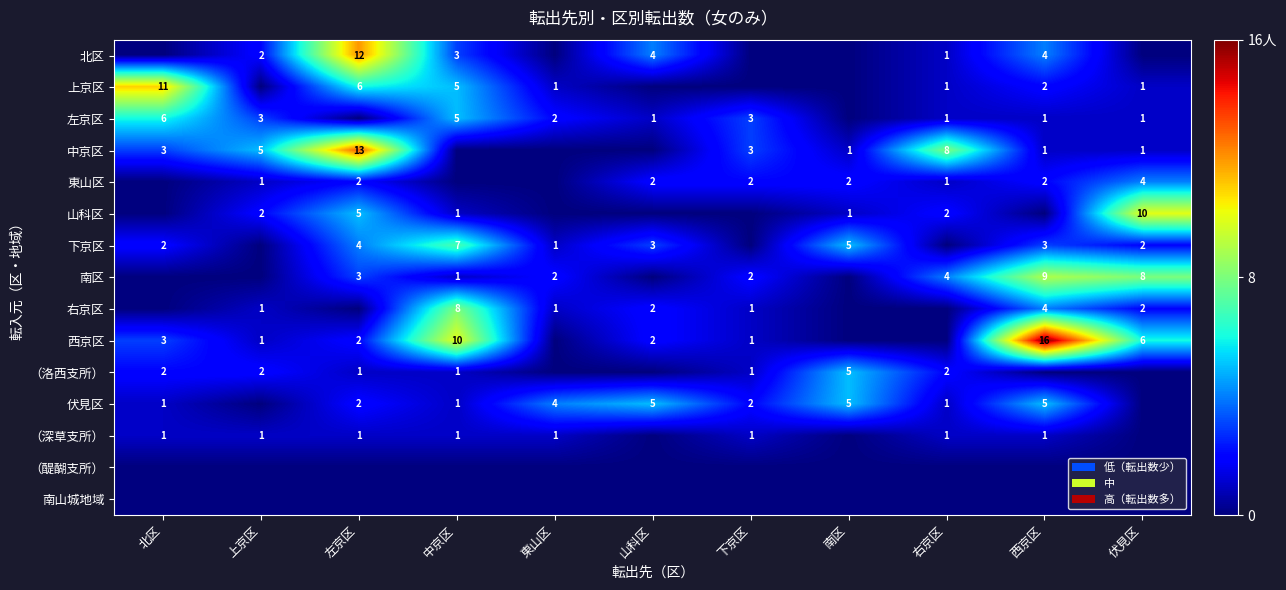

The 山科区 series shows 3 at 上京区. True or false?

False